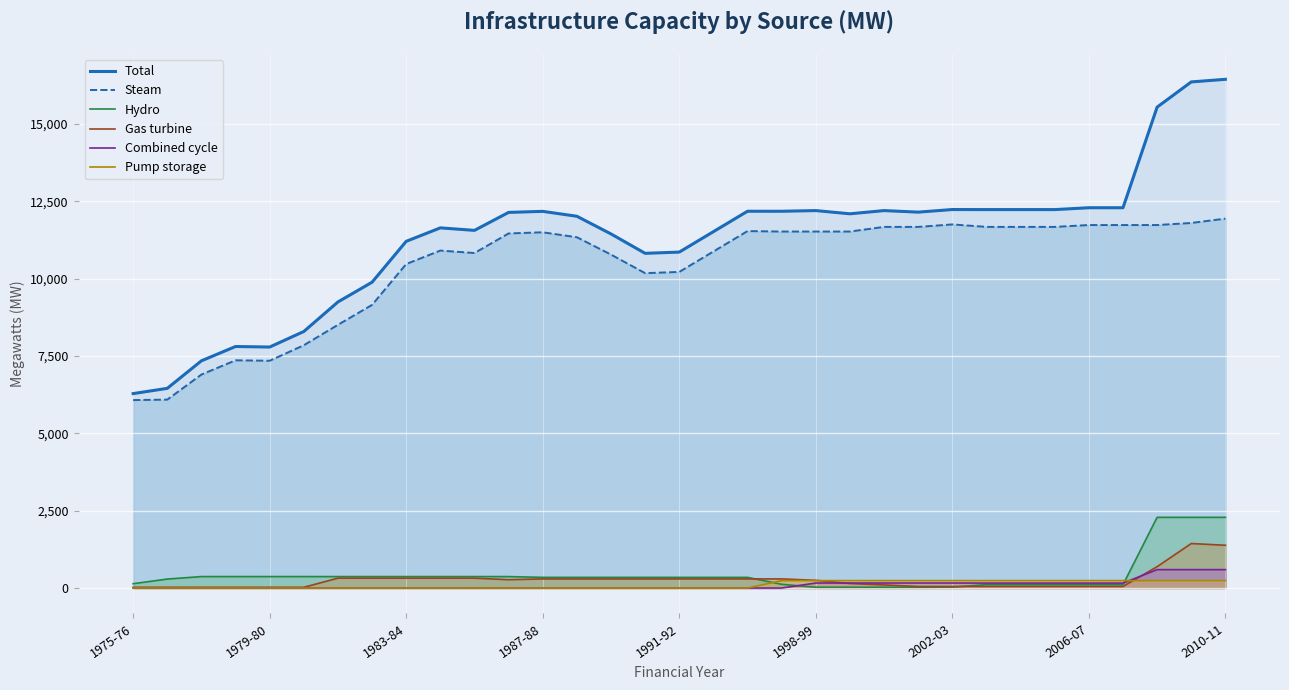

How many positive values does the Pump storage (line) series have?

14